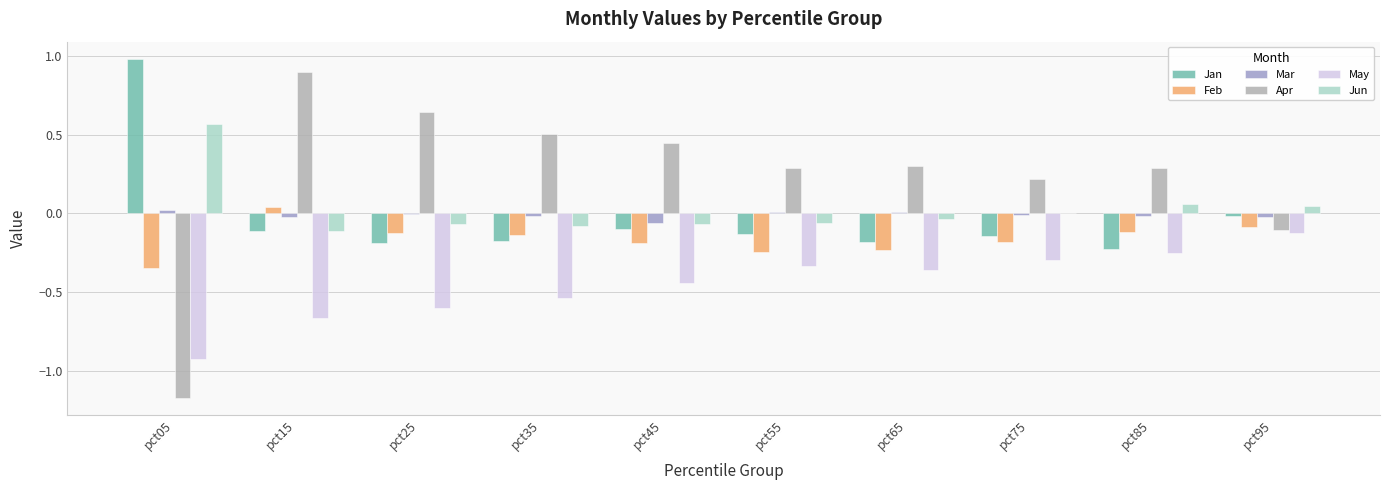

Count the number of categories in the chart.

10